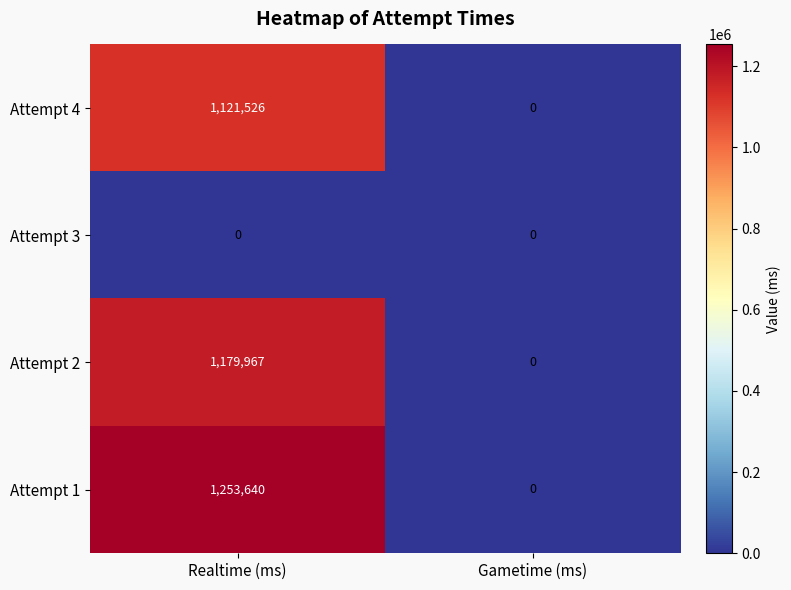

Reading right to left, what are all the values shown in this chart?

Attempt 4: Gametime (ms)=0	Realtime (ms)=1121526
Attempt 3: Gametime (ms)=0	Realtime (ms)=0
Attempt 2: Gametime (ms)=0	Realtime (ms)=1179967
Attempt 1: Gametime (ms)=0	Realtime (ms)=1253640